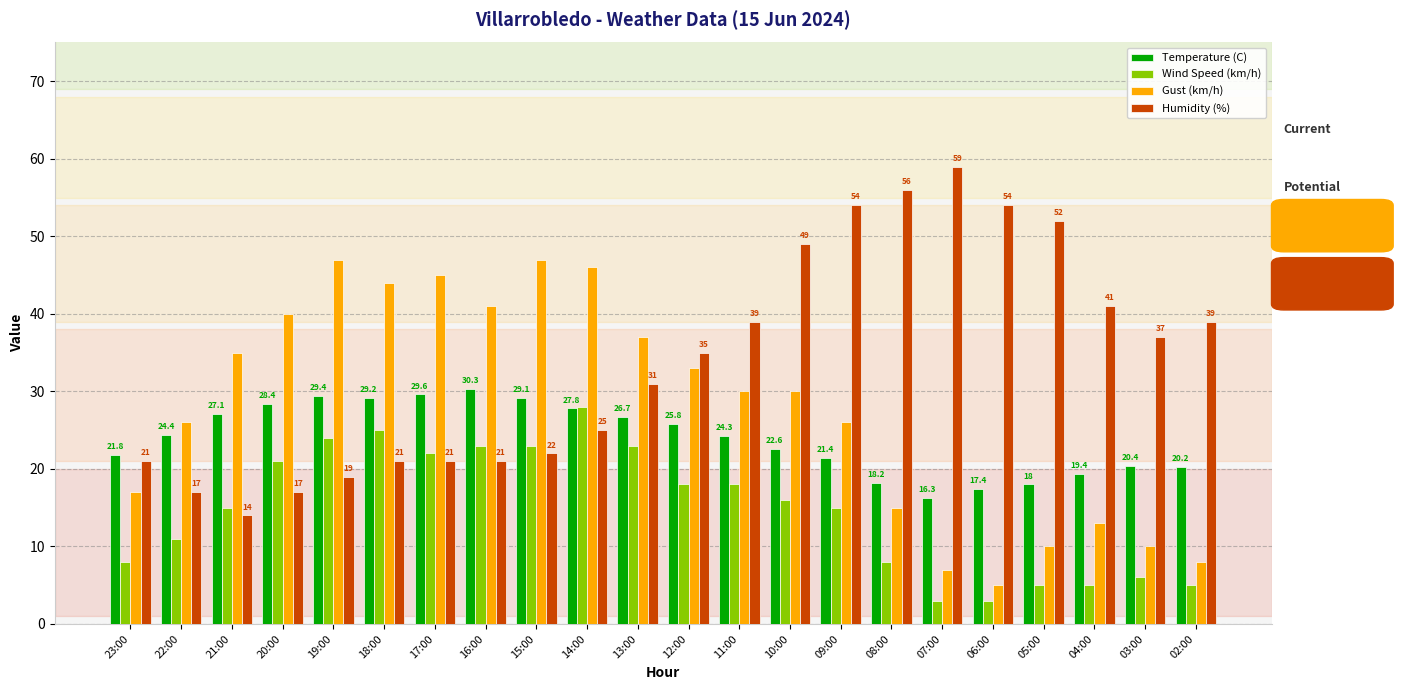

How many data points in Humidity (%) are less than 35?

11